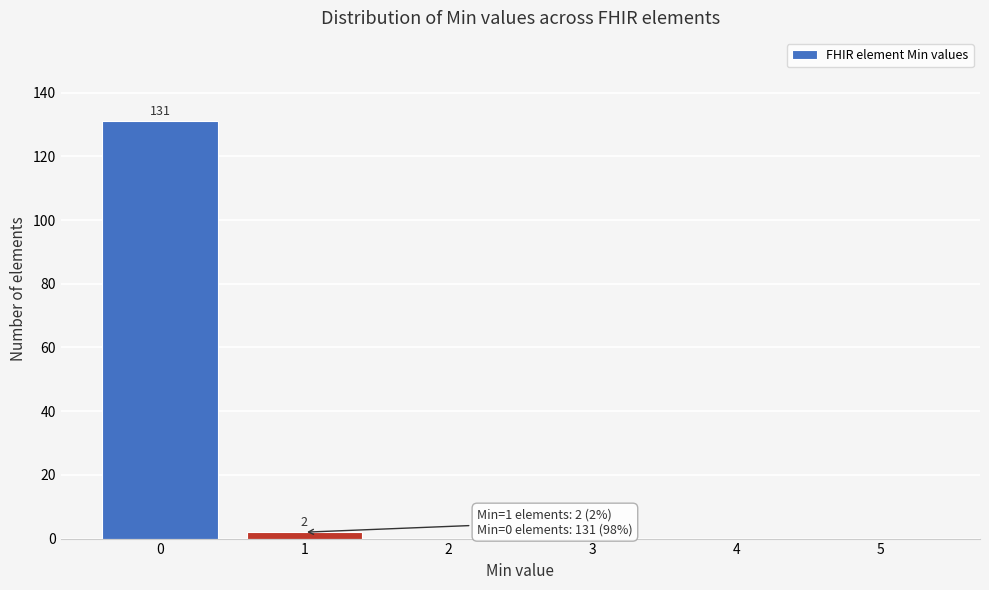

Which range on the x-axis has the tallest bar?

-0.5 to 0.5